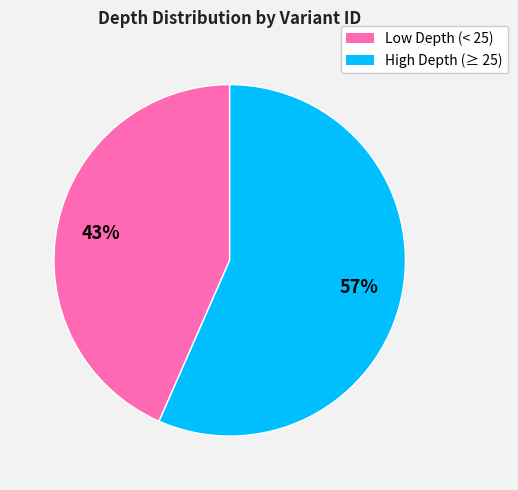

Which has a higher value, Low Depth (< 25) or High Depth (≥ 25)?

High Depth (≥ 25)